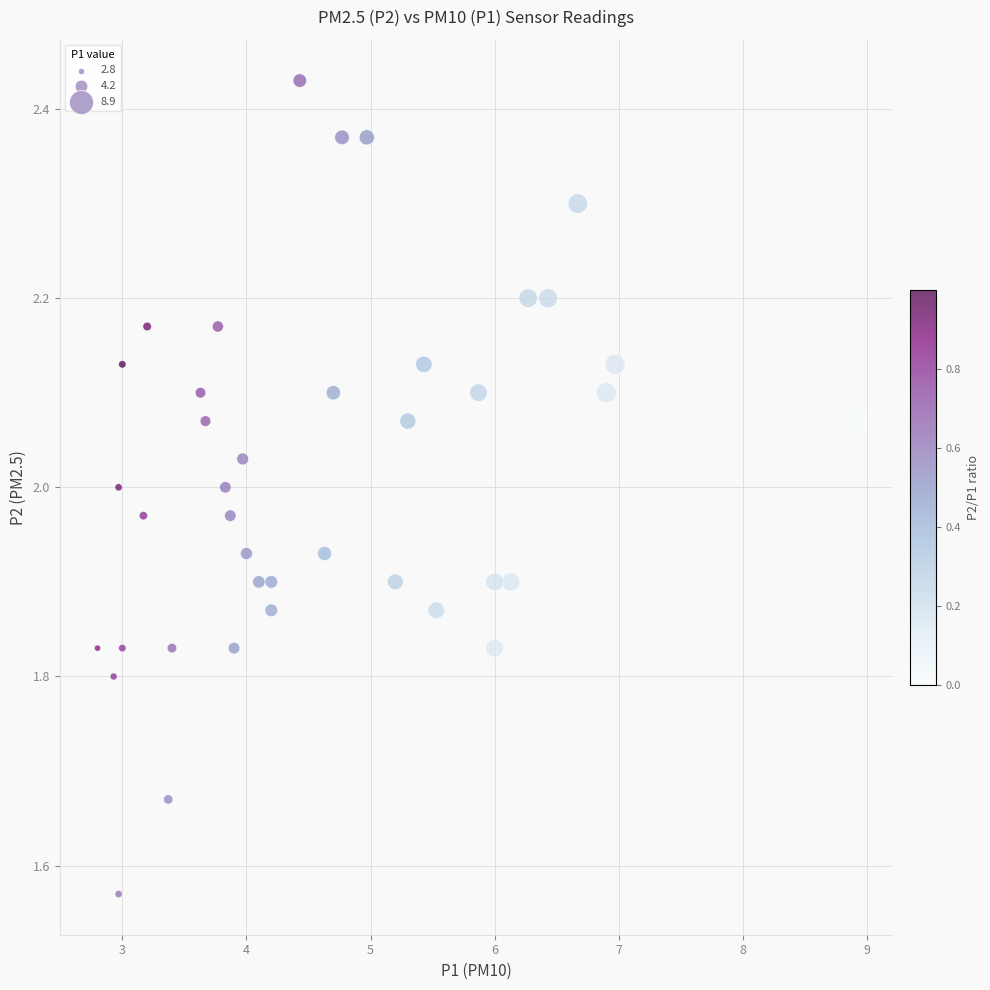

What is the range of X values (max minus min)?

6.1